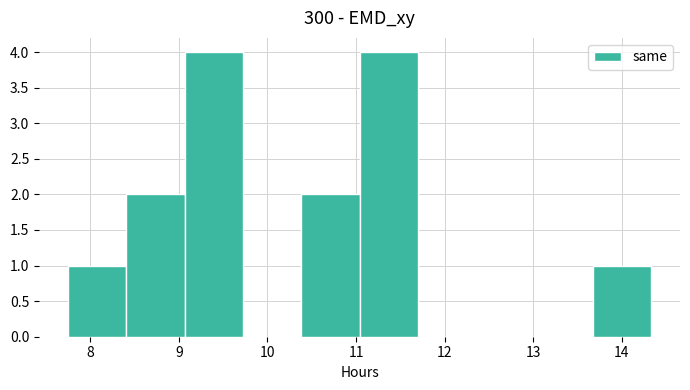

Reading left to right, transcribe this chart: for each bar, give the range it covers on the x-axis and its height. Neither the bar edges nor the heights are printed on the chart, so give them approximately, as read against the axes.

7.8 to 8.4: 1
8.4 to 9.1: 2
9.1 to 9.7: 4
9.7 to 10.4: 0
10.4 to 11.0: 2
11.0 to 11.7: 4
11.7 to 12.4: 0
12.4 to 13.0: 0
13.0 to 13.7: 0
13.7 to 14.3: 1